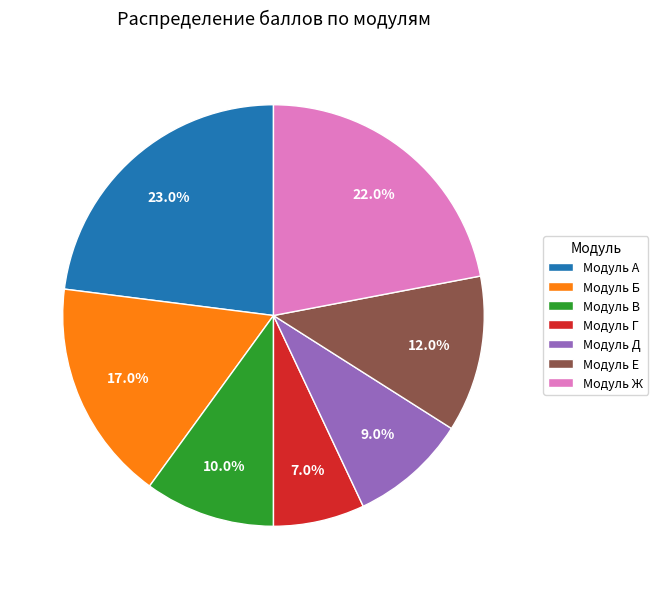

Which slice is the smallest?

Модуль Г